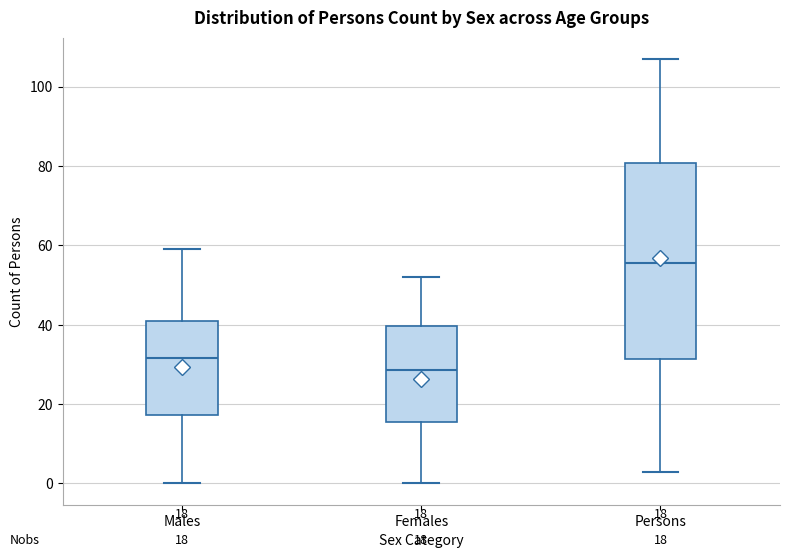

Comparing the boxes themselves (not the whiskers), which one is the tallest?

Persons